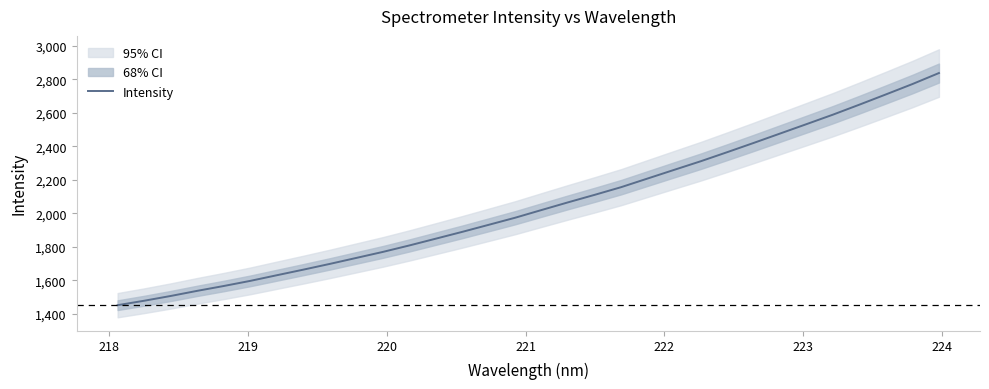

What is the greatest value displayed?

2837.3